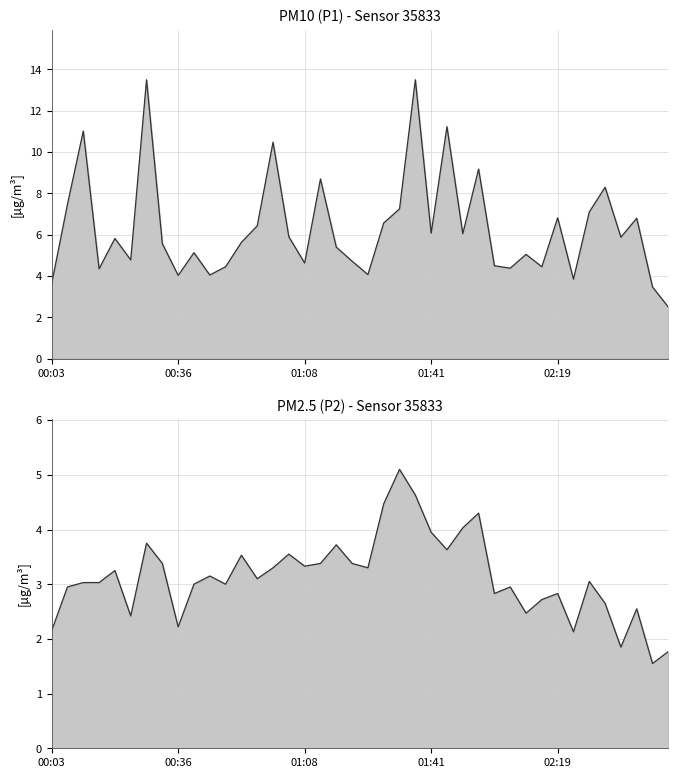

What is the maximum value shown in the chart?

13.5